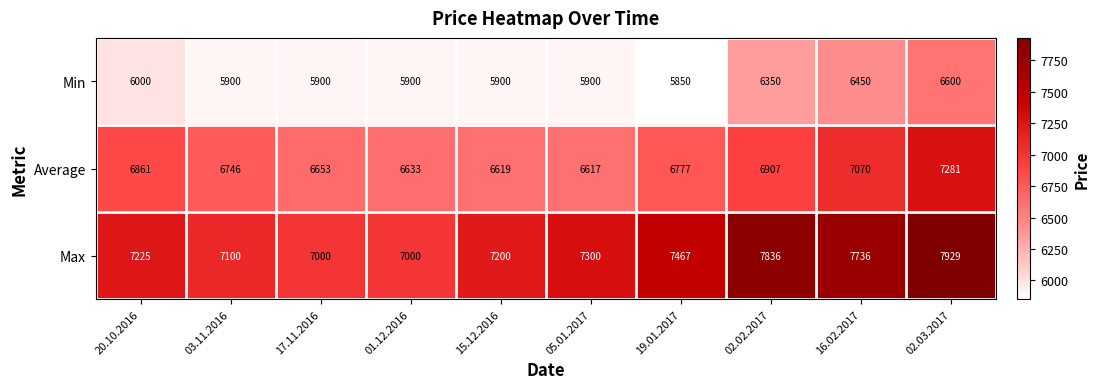

Reading left to right, list all the values displayed in this chart.

Min: 20.10.2016=6000	03.11.2016=5900	17.11.2016=5900	01.12.2016=5900	15.12.2016=5900	05.01.2017=5900	19.01.2017=5850	02.02.2017=6350	16.02.2017=6450	02.03.2017=6600
Average: 20.10.2016=6861	03.11.2016=6746	17.11.2016=6653	01.12.2016=6633	15.12.2016=6619	05.01.2017=6617	19.01.2017=6777	02.02.2017=6907	16.02.2017=7070	02.03.2017=7281
Max: 20.10.2016=7225	03.11.2016=7100	17.11.2016=7000	01.12.2016=7000	15.12.2016=7200	05.01.2017=7300	19.01.2017=7467	02.02.2017=7836	16.02.2017=7736	02.03.2017=7929